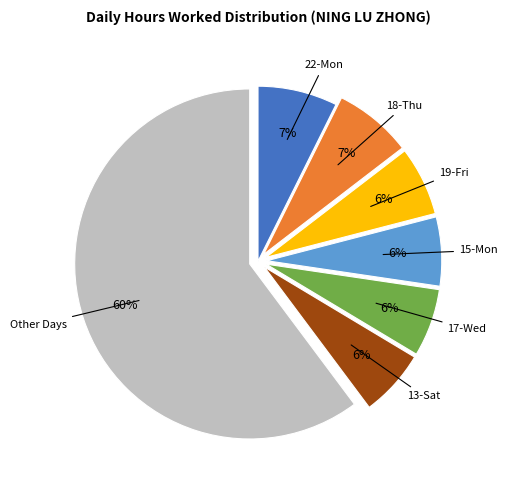

Is there any slice that represents more than half of the pie?

Yes